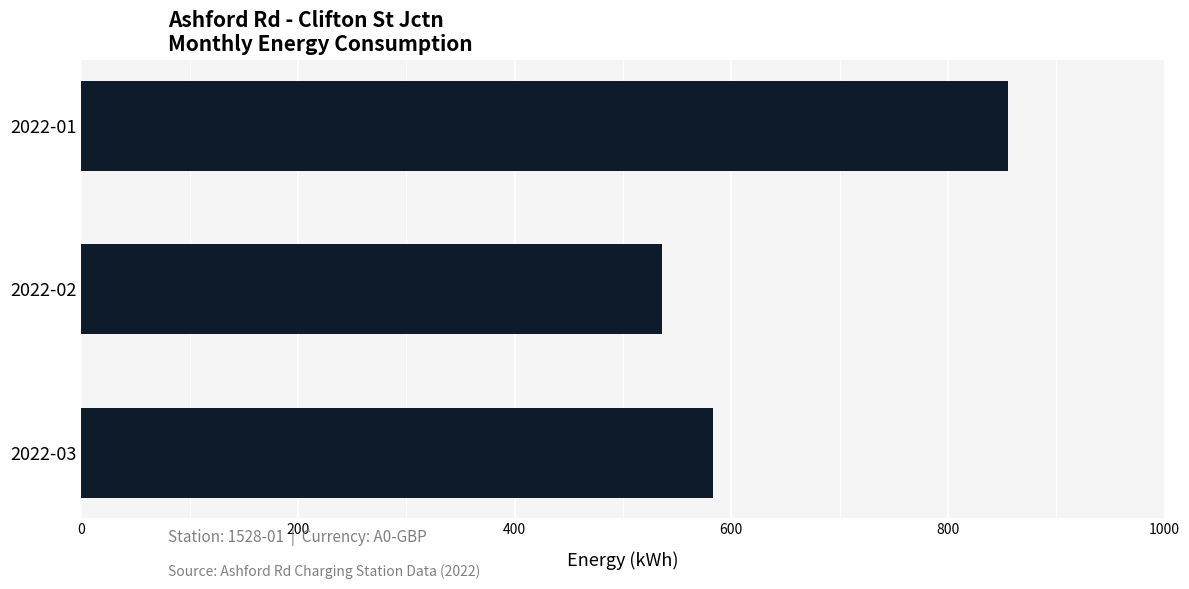

Which category has the highest value across all series?

2022-01